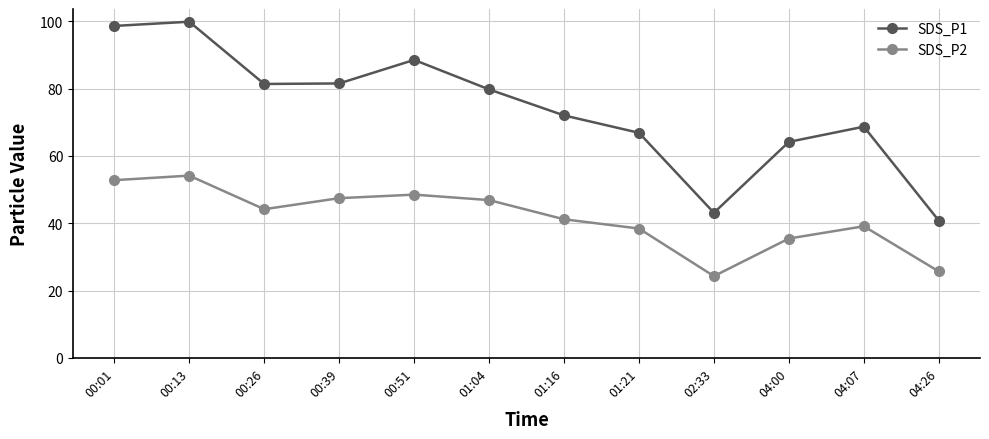

What is the sum of all SDS_P2 values?

498.0